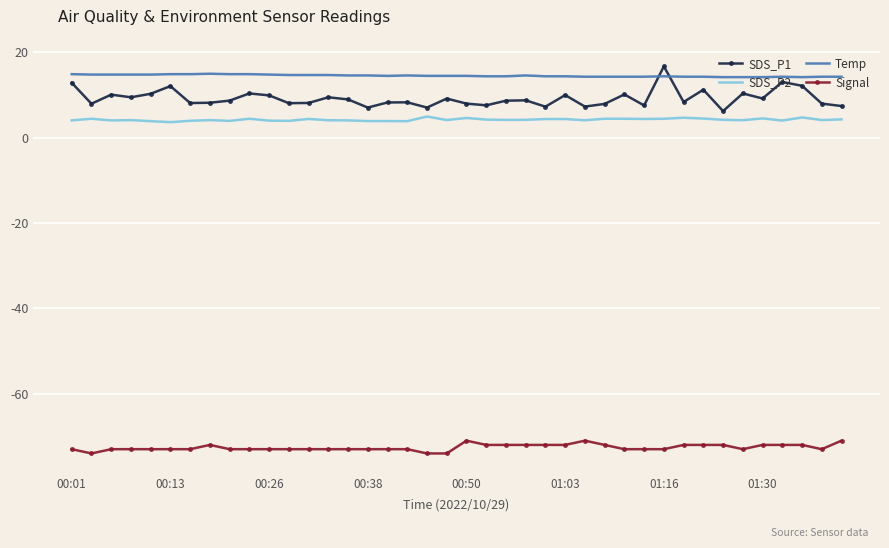

What are all the series names shown in the legend?

SDS_P1, SDS_P2, Temp, Signal